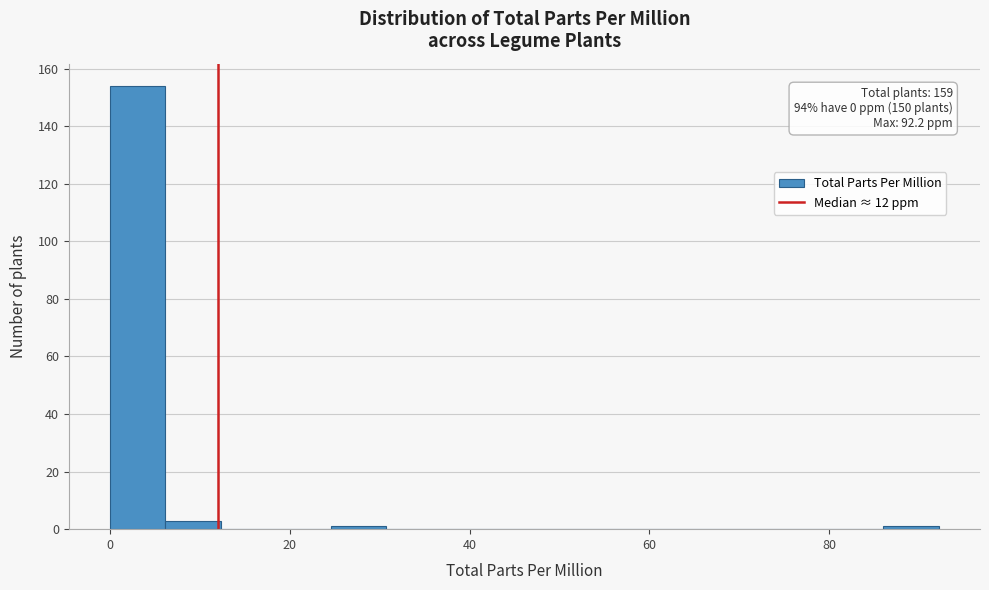

Around what value on the x-axis is the tallest bar? Give the approximate position of its centre, as read against the axis.

4